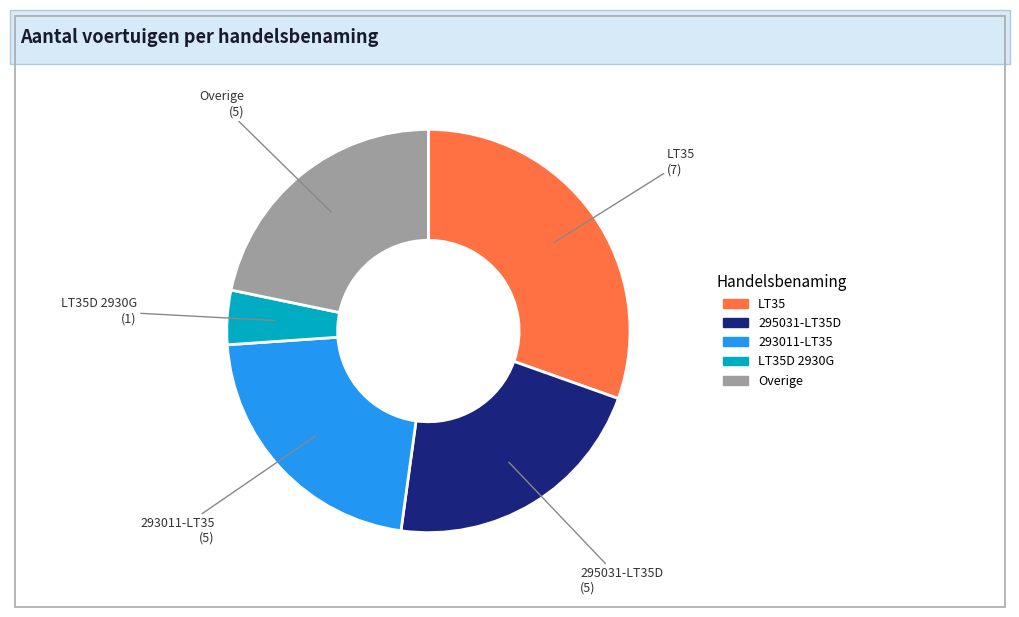

Which category has the biggest portion of the pie?

LT35